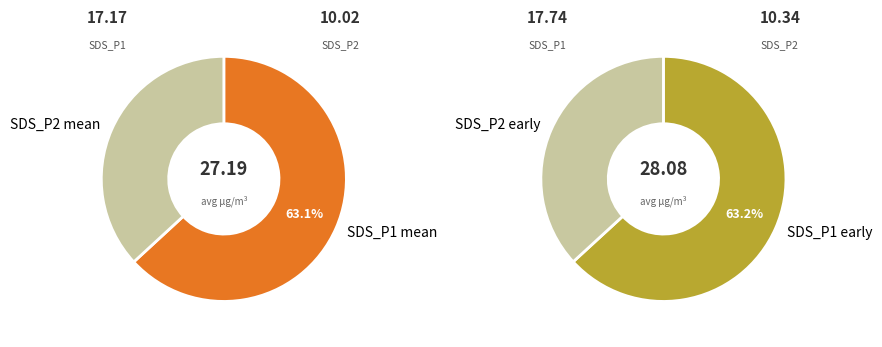

Rank the series by their average value, from highest to lowest.

SDS_P1, SDS_P2